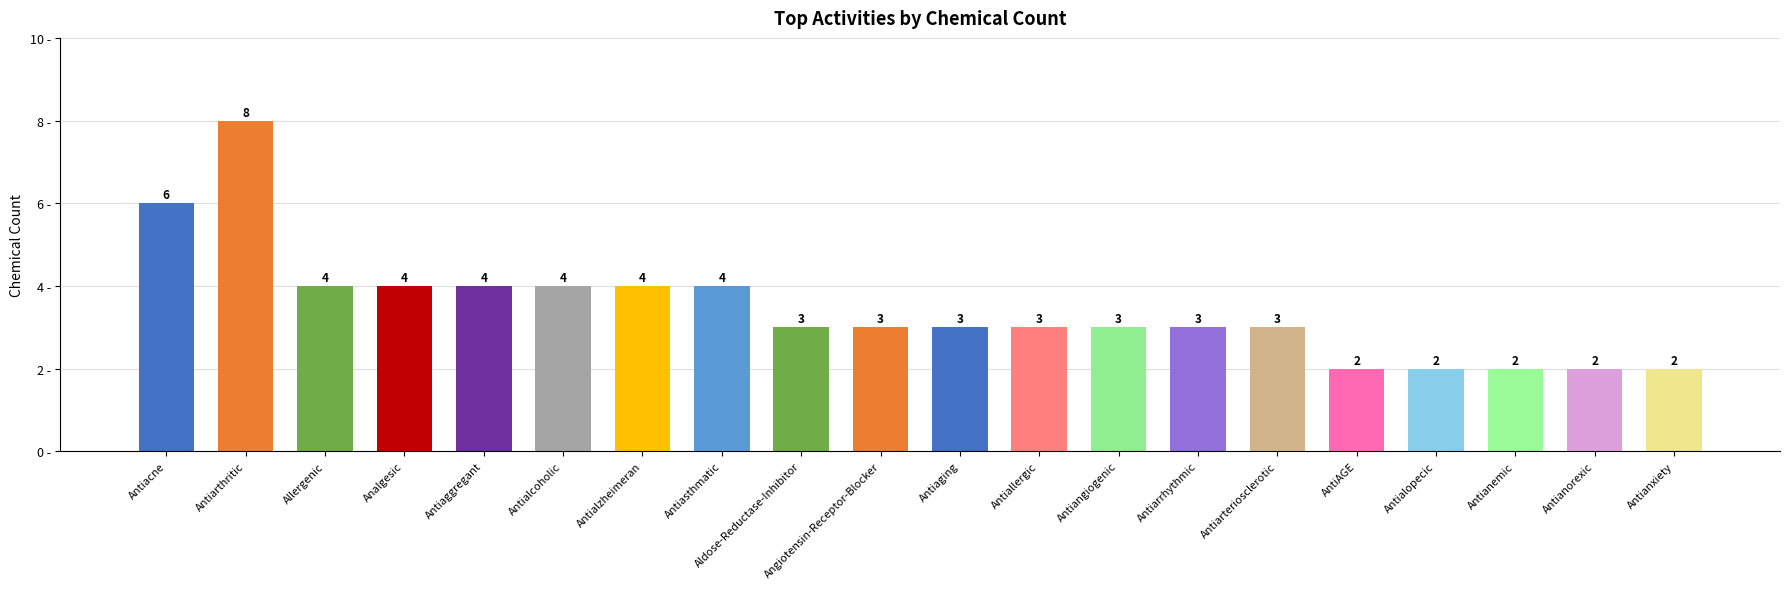

What is the label of the 6th bar from the left?

Antialcoholic